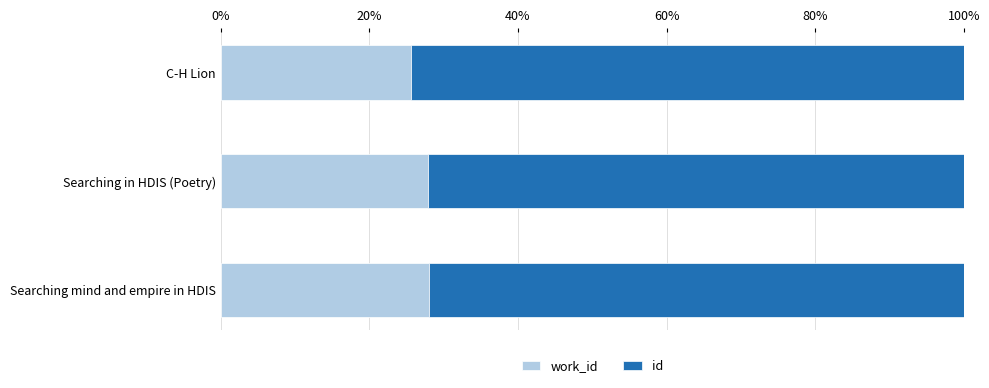

What is the total value across all series at Searching mind and empire in HDIS?

100.0